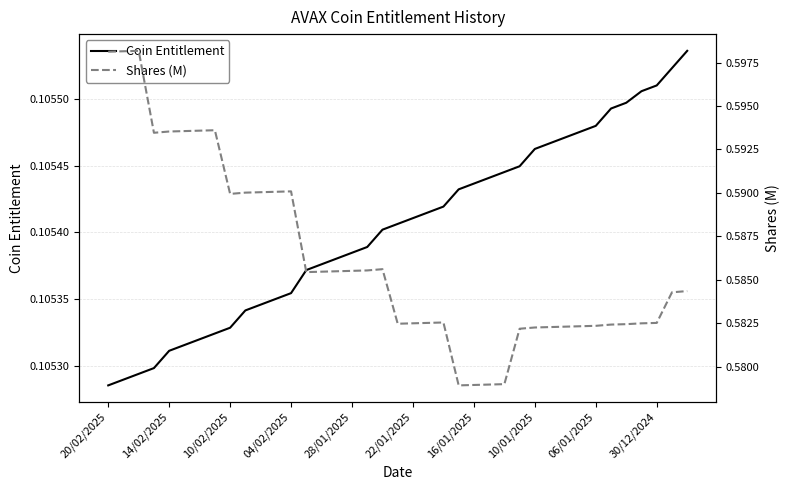

How many interior local peaks does the Shares (M) series have?

5